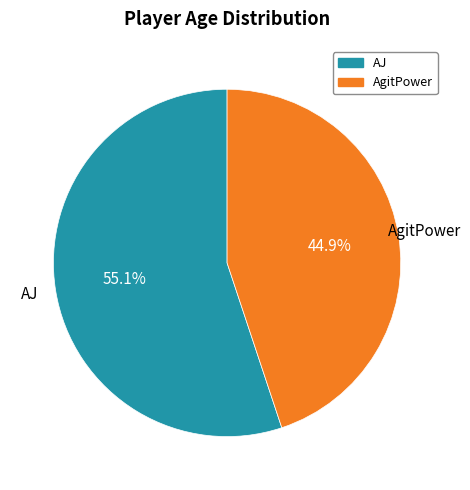

To the nearest percent, what percentage of the pie is AgitPower?

45%